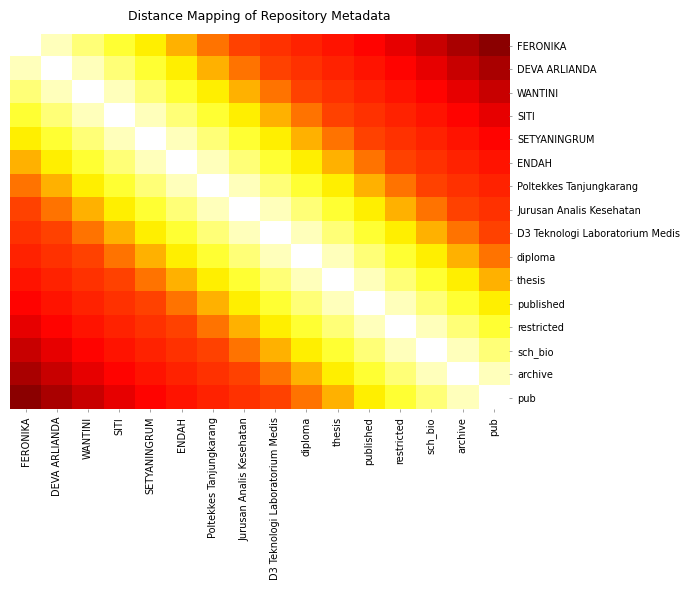

At which category is the sum across all series the highest?

Jurusan Analis Kesehatan